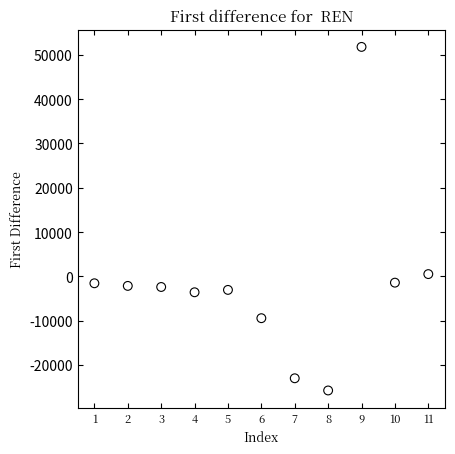

What is the average X value?

6